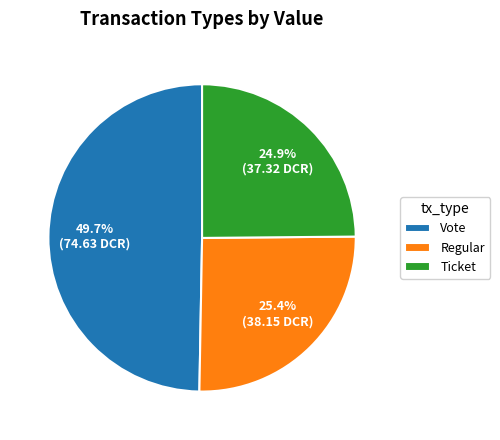

Count the number of slices in the pie.

3